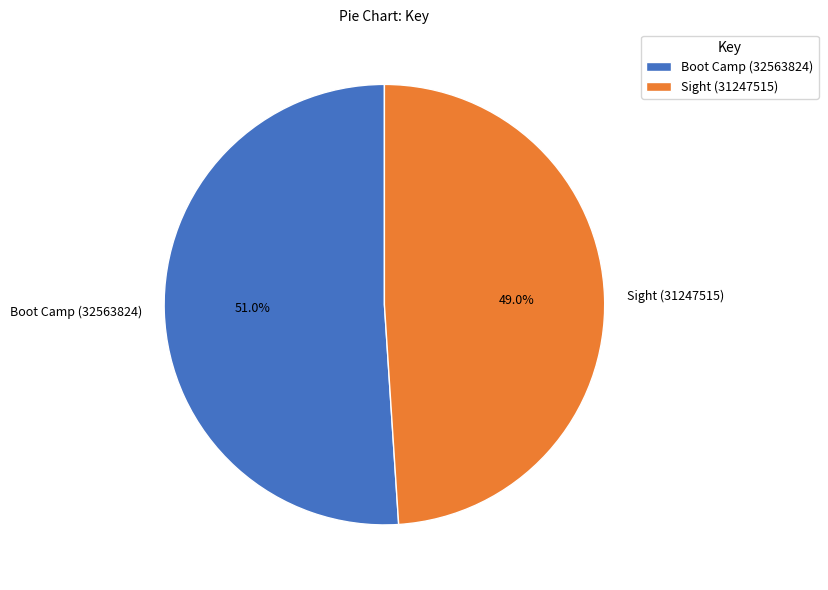

To the nearest percent, what is the difference between the largest and smallest slice percentages?

2%